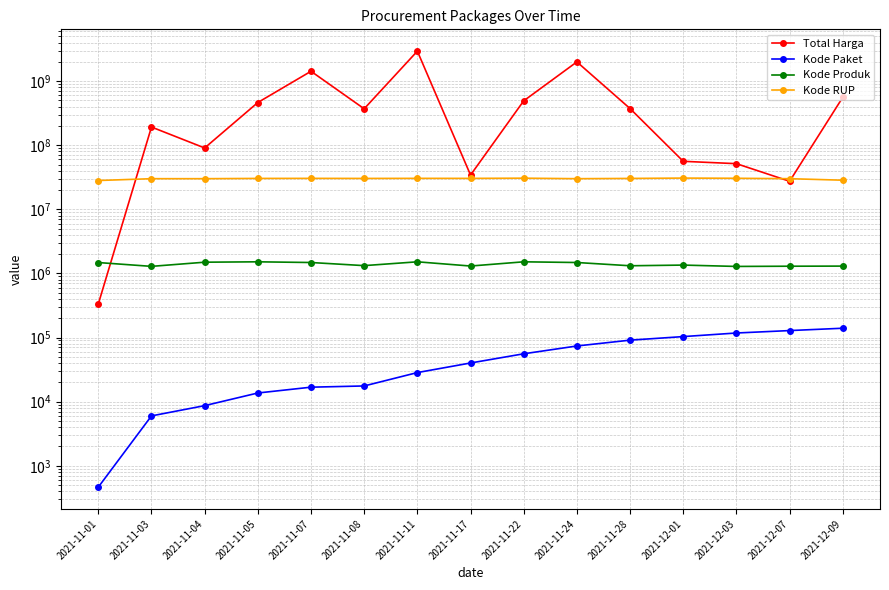

After their last crossing, which series has the higher values: Total Harga or Kode Produk?

Total Harga